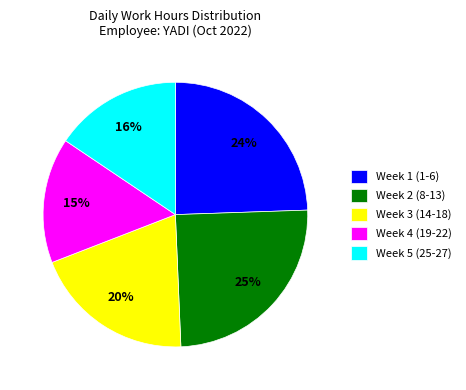

Which has a higher value, Week 2 (8-13) or Week 5 (25-27)?

Week 2 (8-13)